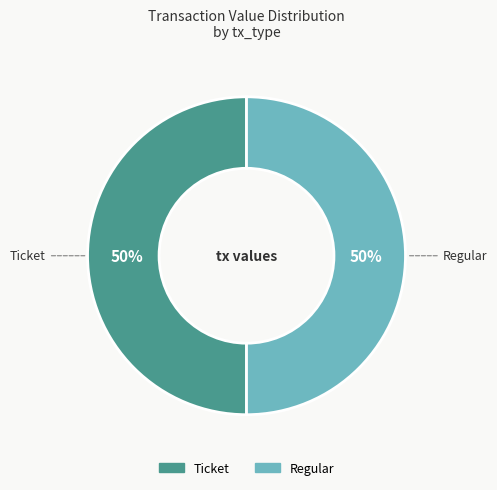

The Regular slice represents 50% of the pie. True or false?

True